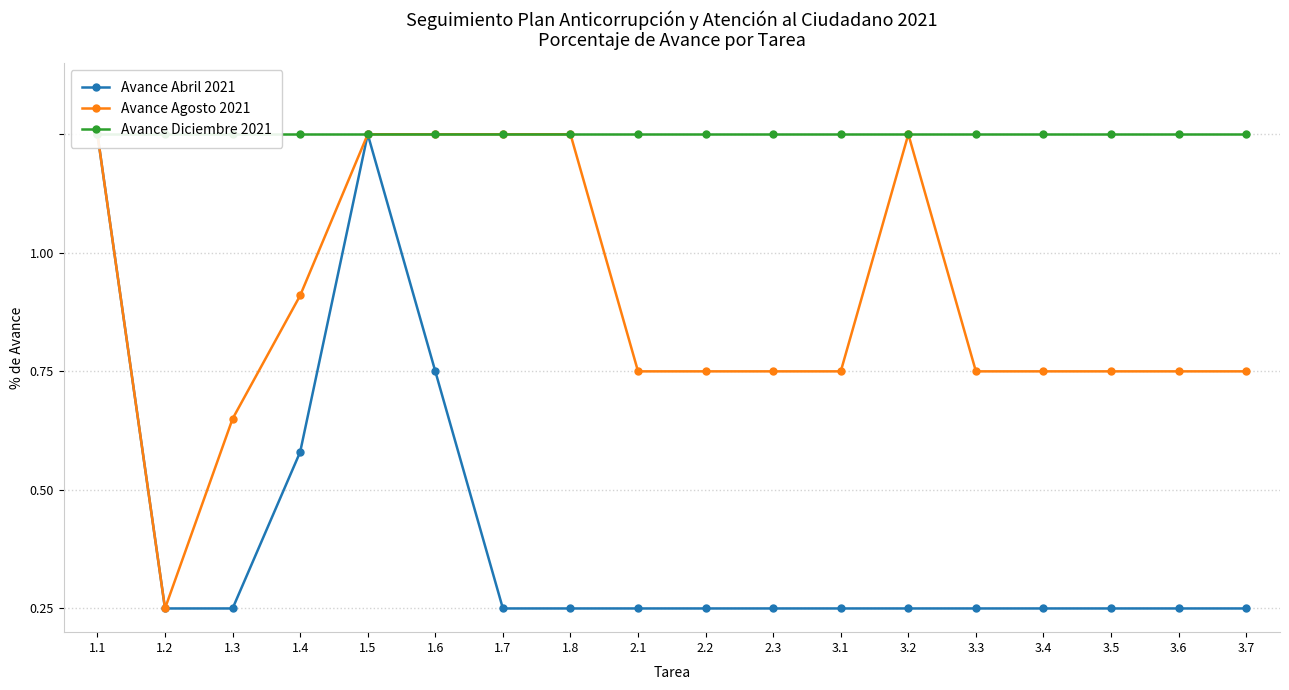

List the labels in order of Avance Abril 2021 value, largest first.

1.1, 1.5, 1.6, 1.4, 1.2, 1.3, 1.7, 1.8, 2.1, 2.2, 2.3, 3.1, 3.2, 3.3, 3.4, 3.5, 3.6, 3.7